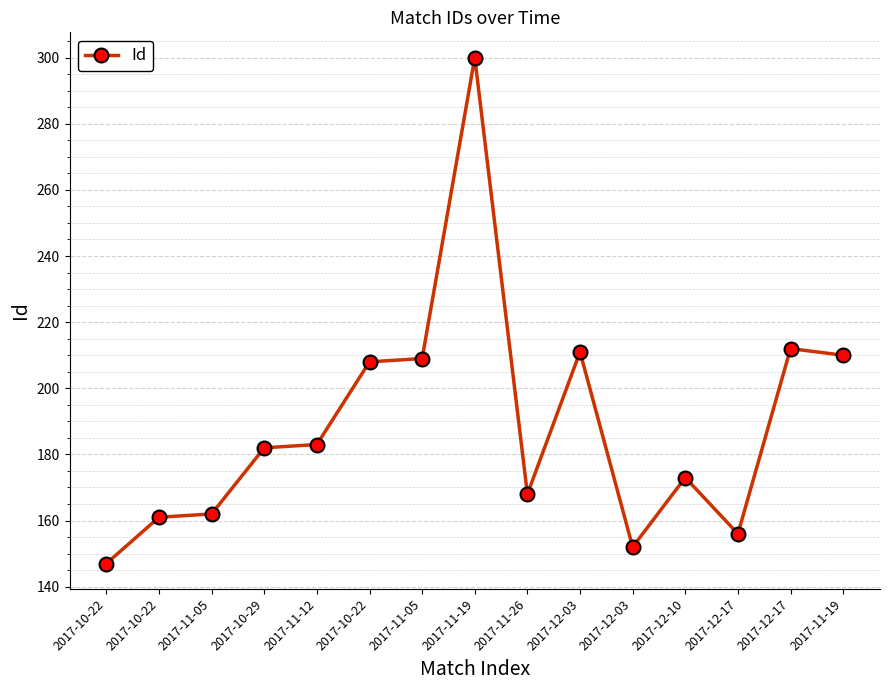

What is the change in value from 2017-11-05 to 2017-10-22?

+46